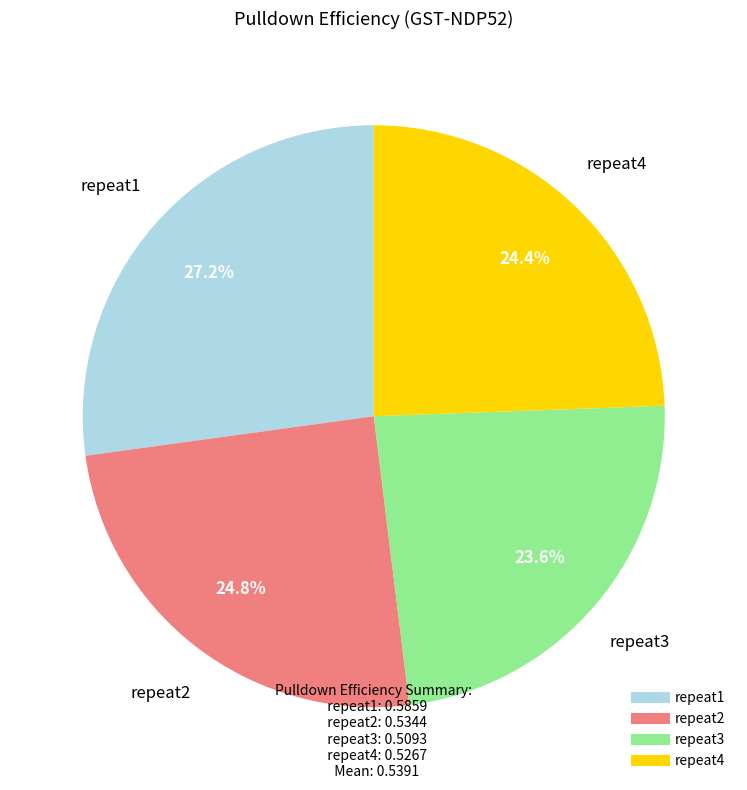

To the nearest percent, what percentage of the pie is repeat4?

24%